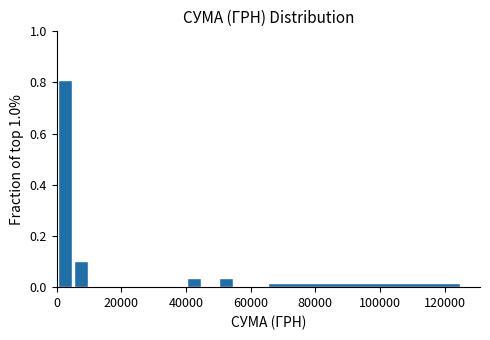

Around what value on the x-axis is the tallest bar? Give the approximate position of its centre, as read against the axis.

2000